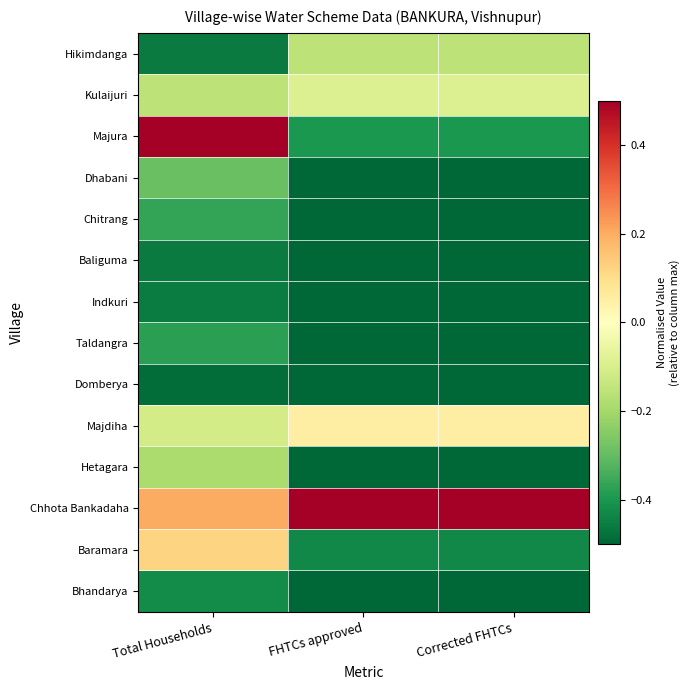

Reading left to right, list all the values displayed in this chart.

Hikimdanga: Total Households=-0.5	FHTCs approved=-0.2	Corrected FHTCs=-0.2
Kulaijuri: Total Households=-0.2	FHTCs approved=-0.1	Corrected FHTCs=-0.1
Majura: Total Households=0.5	FHTCs approved=-0.4	Corrected FHTCs=-0.4
Dhabani: Total Households=-0.3	FHTCs approved=-0.5	Corrected FHTCs=-0.5
Chitrang: Total Households=-0.4	FHTCs approved=-0.5	Corrected FHTCs=-0.5
Baliguma: Total Households=-0.5	FHTCs approved=-0.5	Corrected FHTCs=-0.5
Indkuri: Total Households=-0.5	FHTCs approved=-0.5	Corrected FHTCs=-0.5
Taldangra: Total Households=-0.4	FHTCs approved=-0.5	Corrected FHTCs=-0.5
Domberya: Total Households=-0.5	FHTCs approved=-0.5	Corrected FHTCs=-0.5
Majdiha: Total Households=-0.1	FHTCs approved=0.1	Corrected FHTCs=0.1
Hetagara: Total Households=-0.2	FHTCs approved=-0.5	Corrected FHTCs=-0.5
Chhota Bankadaha: Total Households=0.2	FHTCs approved=0.5	Corrected FHTCs=0.5
Baramara: Total Households=0.1	FHTCs approved=-0.4	Corrected FHTCs=-0.4
Bhandarya: Total Households=-0.4	FHTCs approved=-0.5	Corrected FHTCs=-0.5